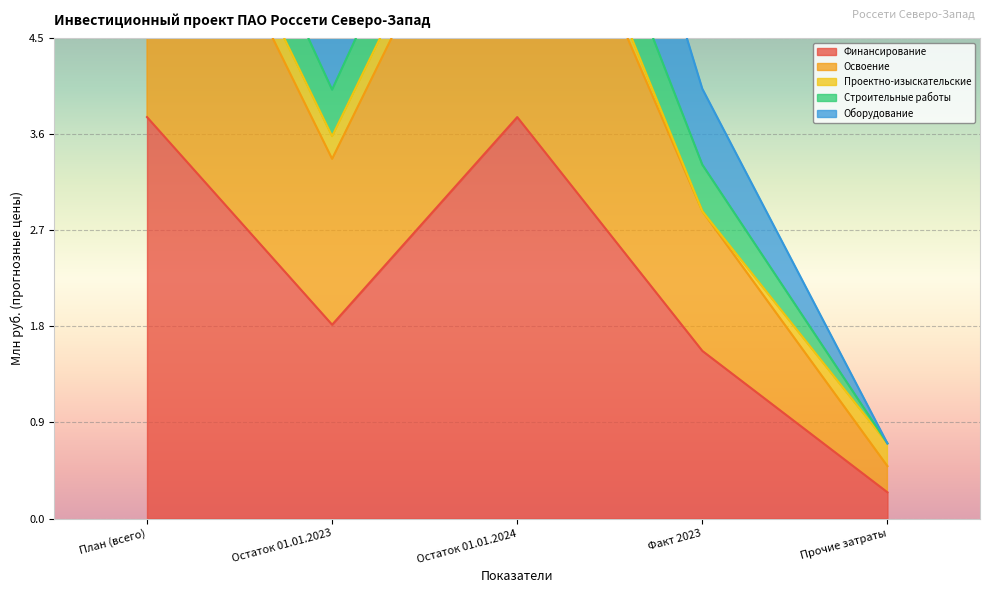

At which category is the sum across all series the highest?

План (всего)